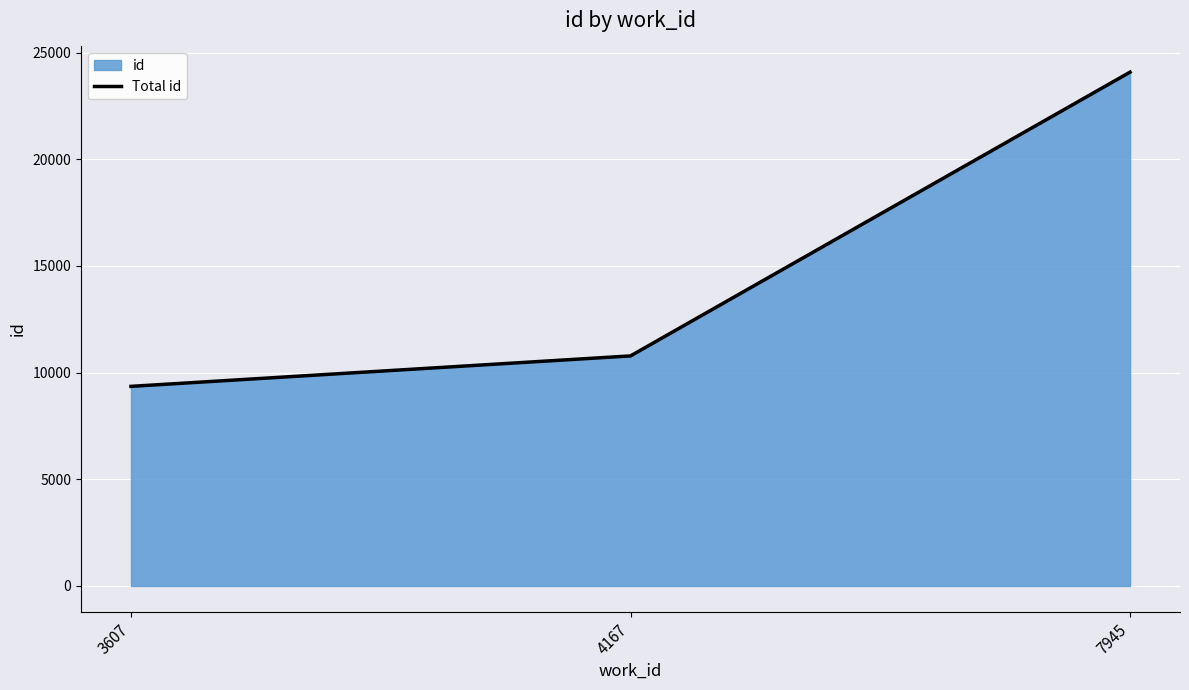

At which label is the value closest to 16720?

4167